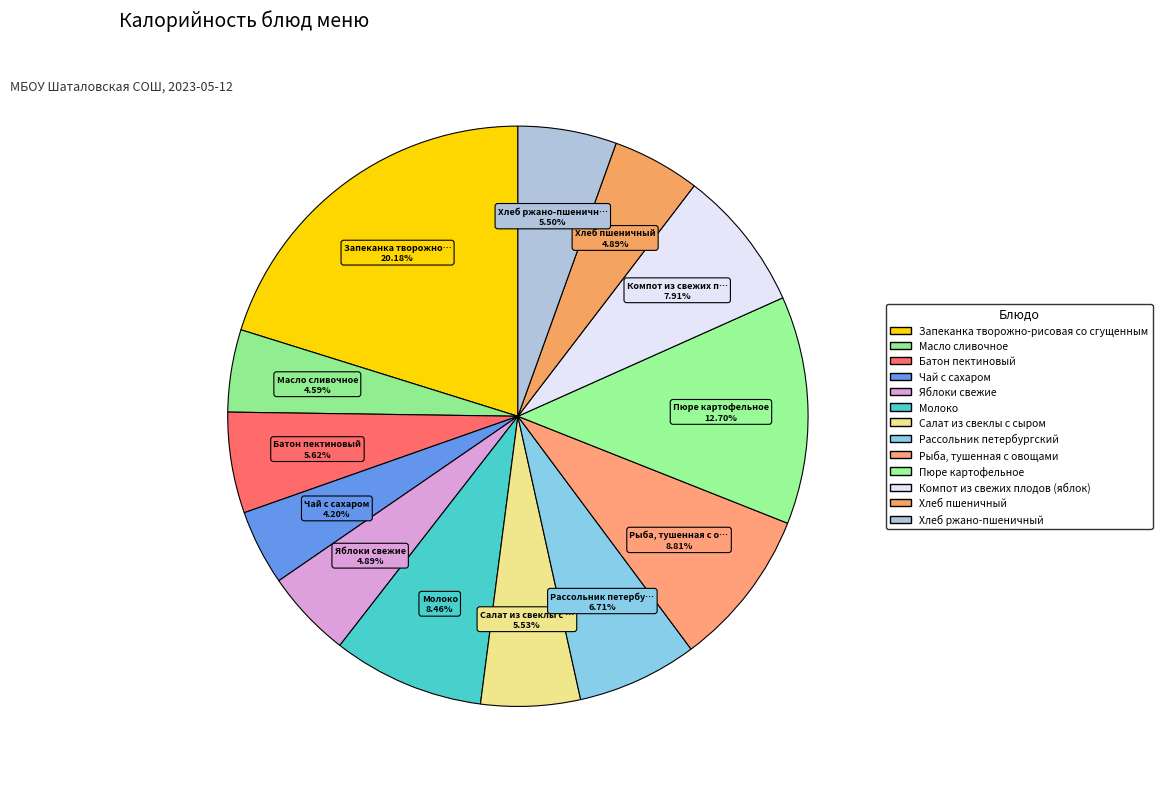

How many slices are in this pie chart?

13